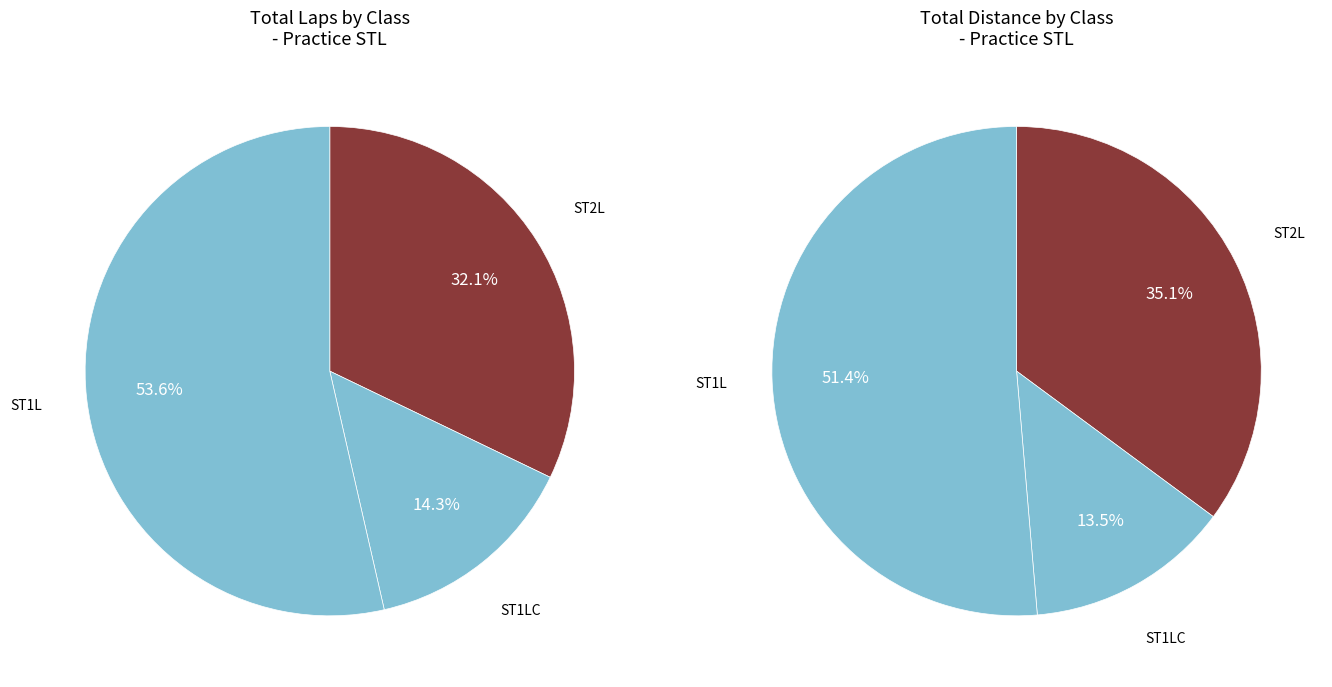

Combined, do ST1L and 2 account for over 50%?

Yes